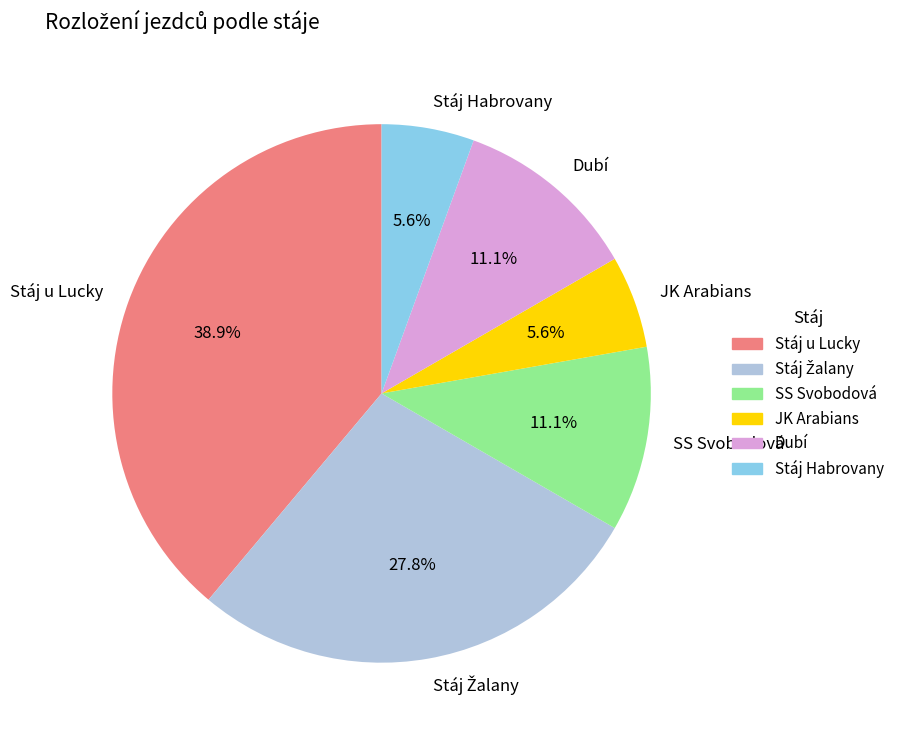

Count the number of slices in the pie.

6